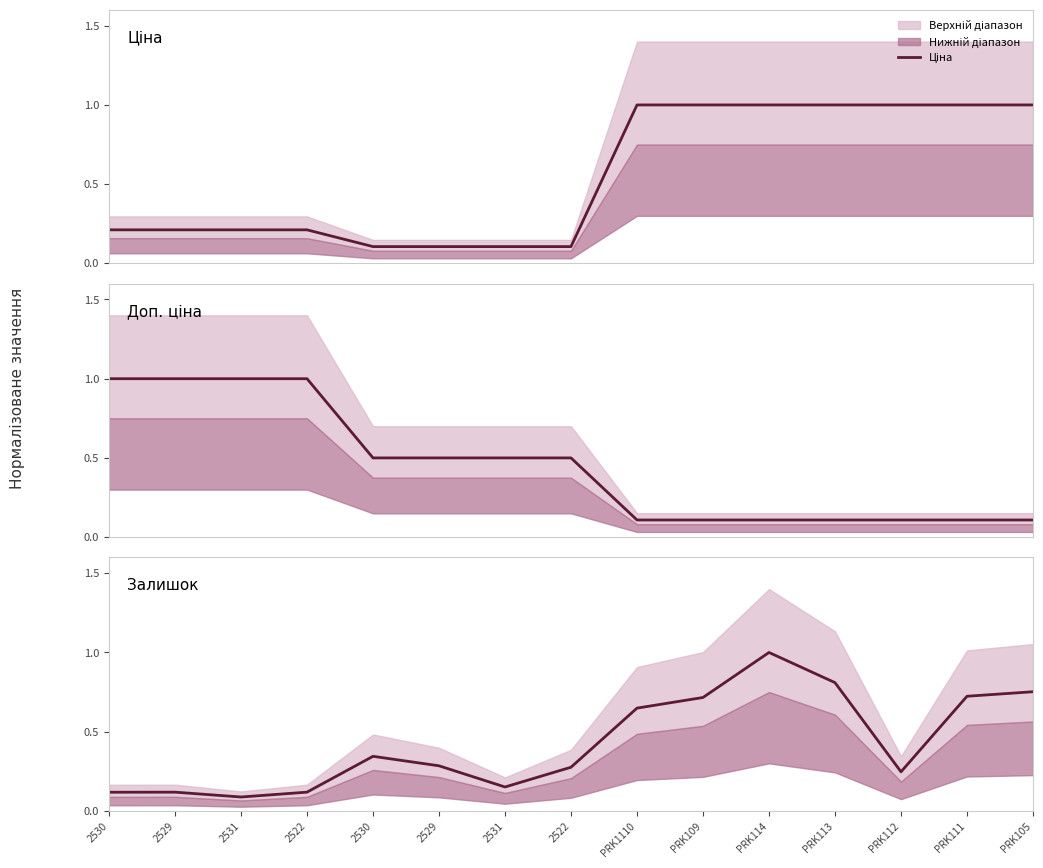

Reading left to right, extract all data points from this chart.

Ціна: 0.2	0.2	0.2	0.2	0.1	0.1	0.1	0.1	1.0	1.0	1.0	1.0	1.0	1.0	1.0
Доп. ціна: 1.0	1.0	1.0	1.0	0.5	0.5	0.5	0.5	0.1	0.1	0.1	0.1	0.1	0.1	0.1
Залишок: 0.1	0.1	0.1	0.1	0.3	0.3	0.2	0.3	0.6	0.7	1.0	0.8	0.2	0.7	0.8